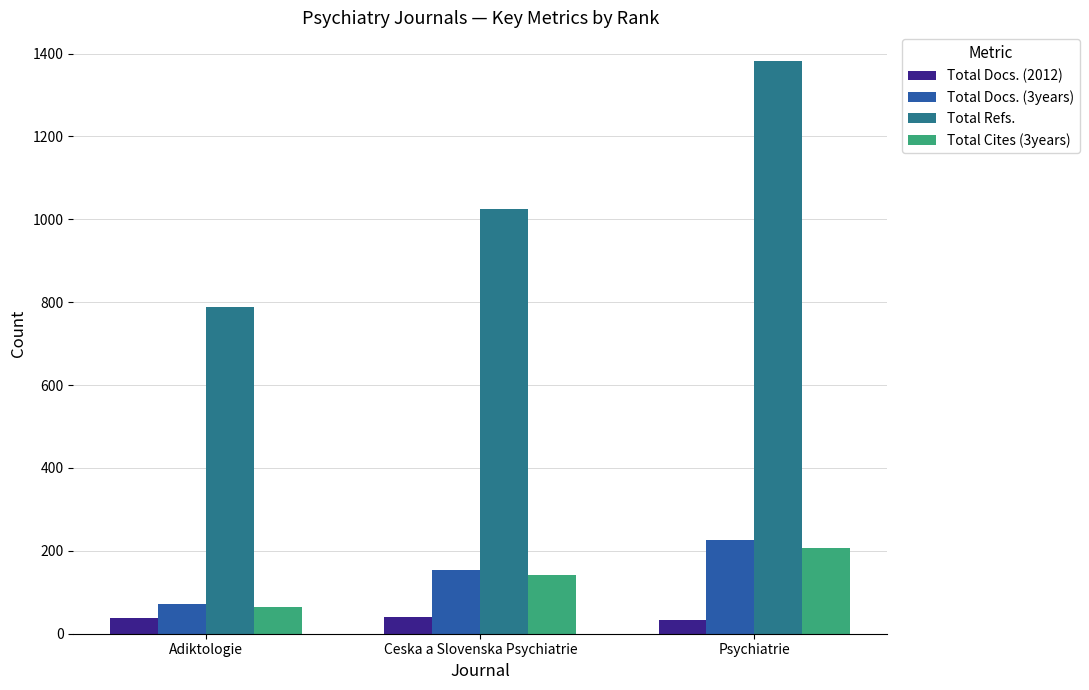

List the labels in order of Total Cites (3years) value, smallest first.

Adiktologie, Ceska a Slovenska Psychiatrie, Psychiatrie